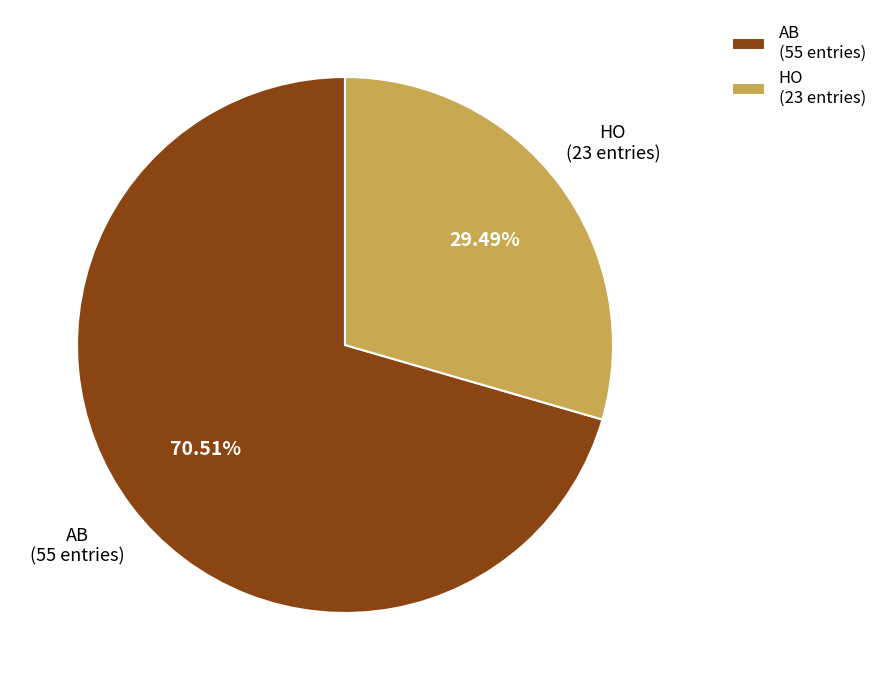

Approximately how many times larger is the value at HO compared to AB?

0.4